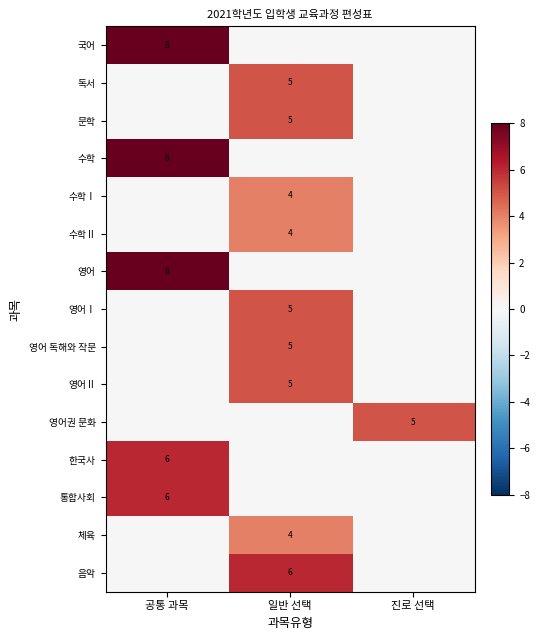

Is it true that 체육 equals 2 at 일반 선택?

False